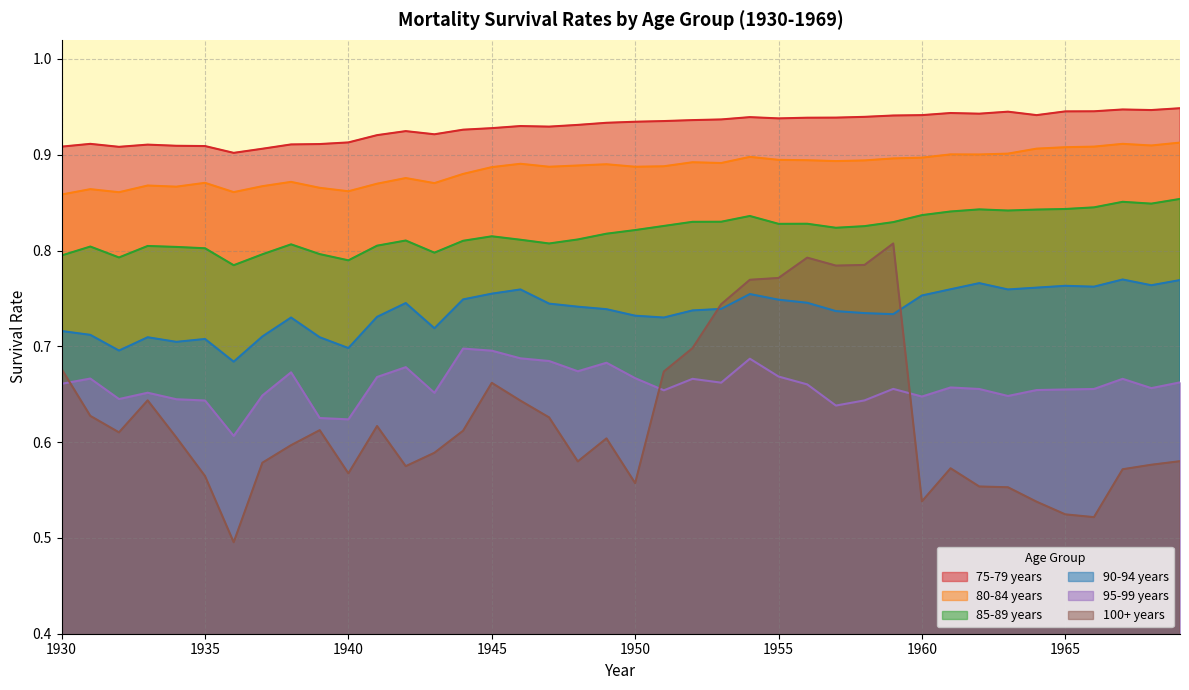

At which category is the sum across all series the highest?

1954